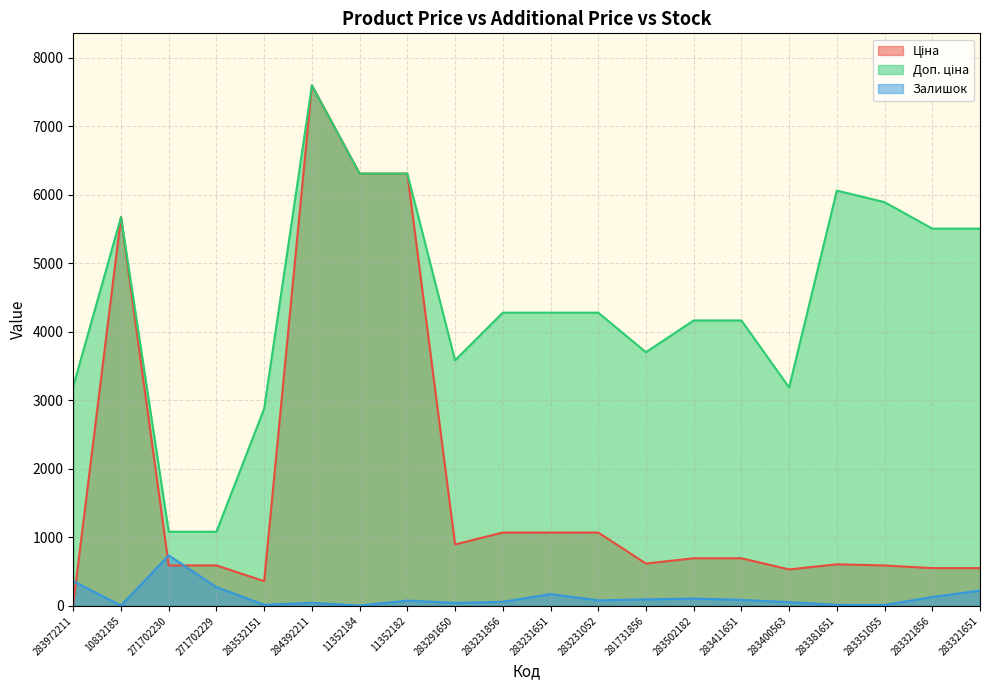

What is the difference between the Залишок values at 283231651 and 283291650?

129.0